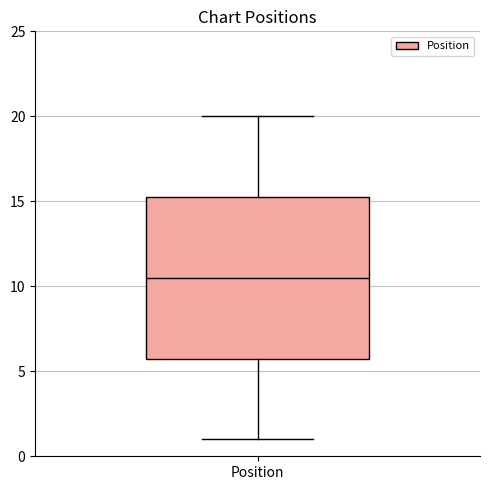

Transcribe this box plot: give where the median line is, the range the box spans, and where the two whiskers end, as read against the y-axis. The values are not printed on the chart, so give them approximately, as read against the axis.

median 10.5, box 6.0 to 15.5, whiskers 1.0 to 20.0